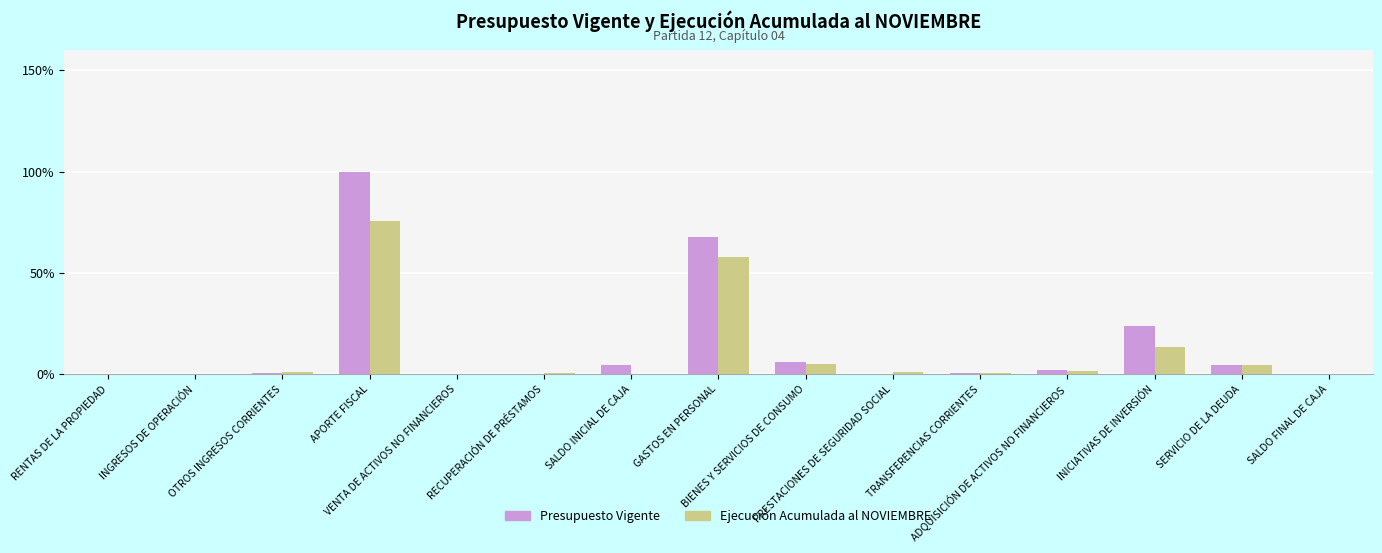

What is the maximum value shown in the chart?

100.0